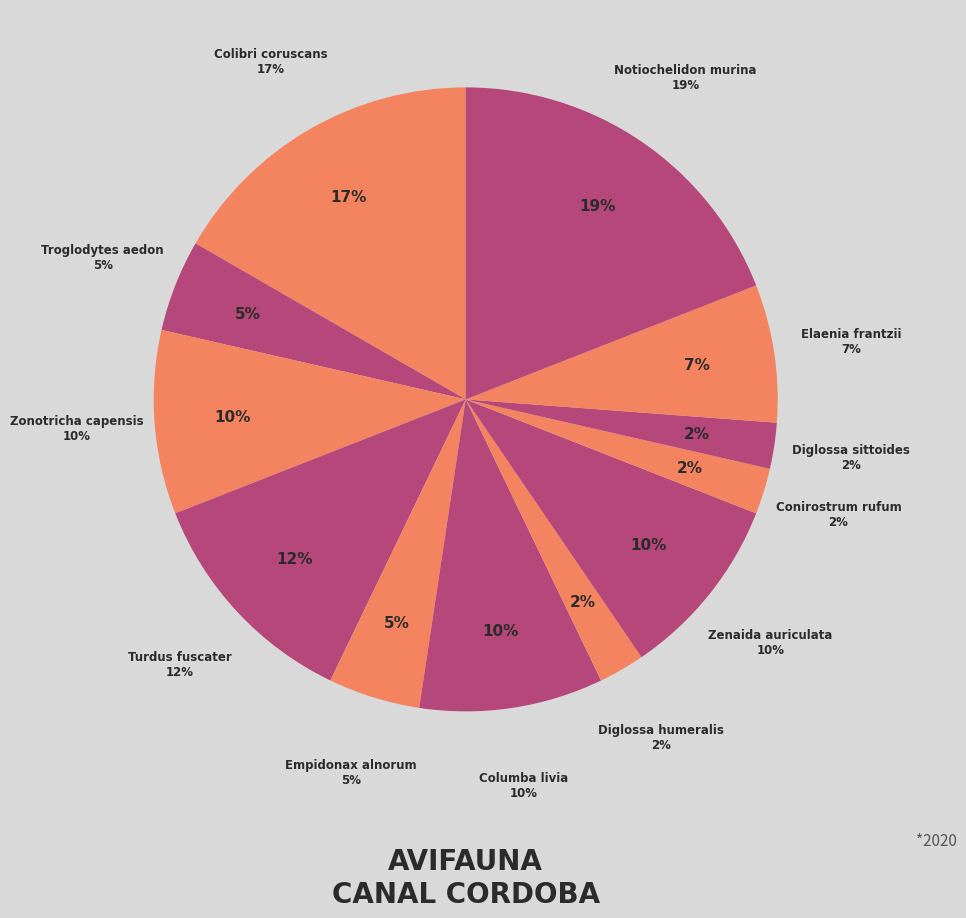

Does Turdus fuscater account for over 50% of the chart?

No